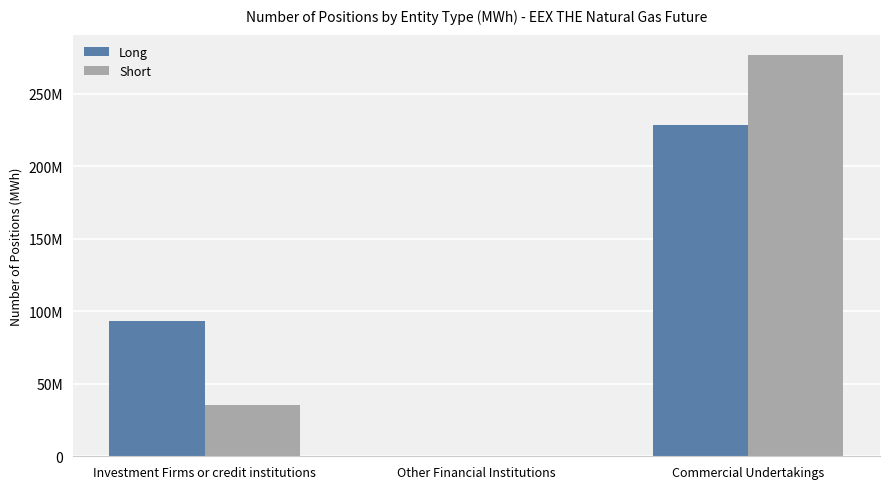

Reading right to left, what are all the values shown in this chart?

Long: Commercial Undertakings=228478068	Other Financial Institutions=0	Investment Firms or credit institutions=93064950
Short: Commercial Undertakings=277016075	Other Financial Institutions=0	Investment Firms or credit institutions=35717343